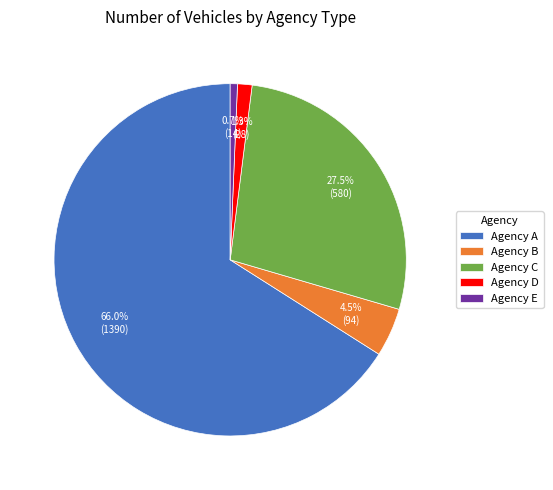

How many slices are in this pie chart?

5